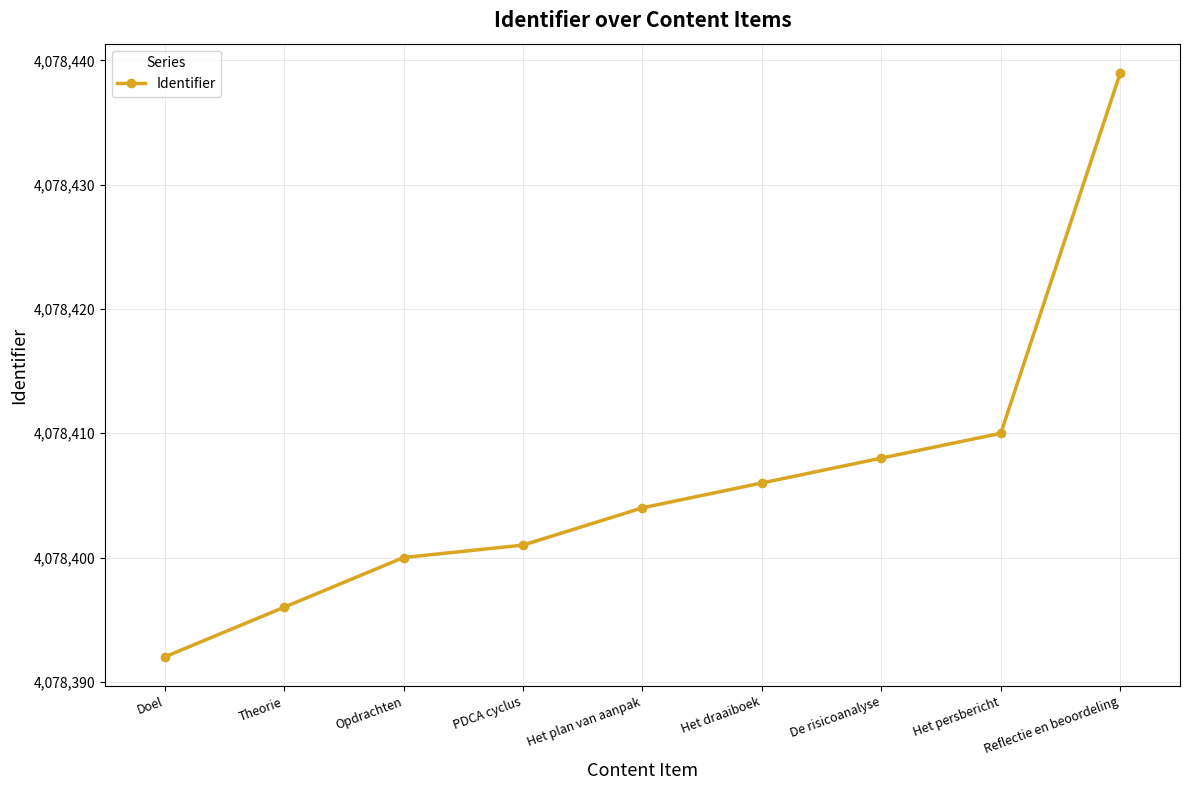

How many lines are shown in the chart?

1